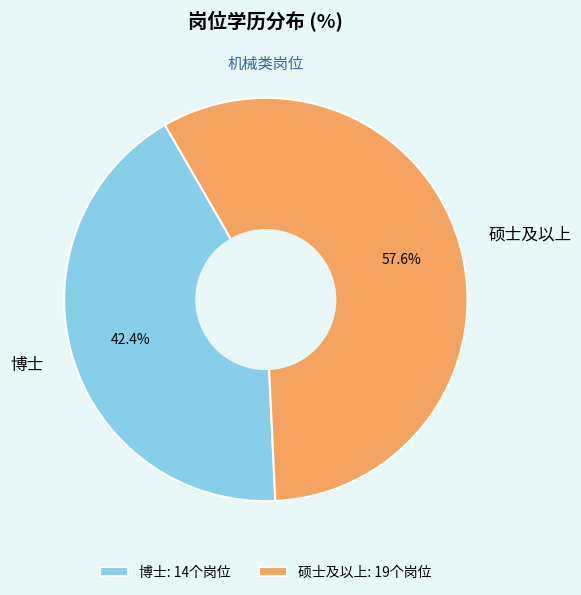

Rank the categories by value from highest to lowest.

硕士及以上, 博士